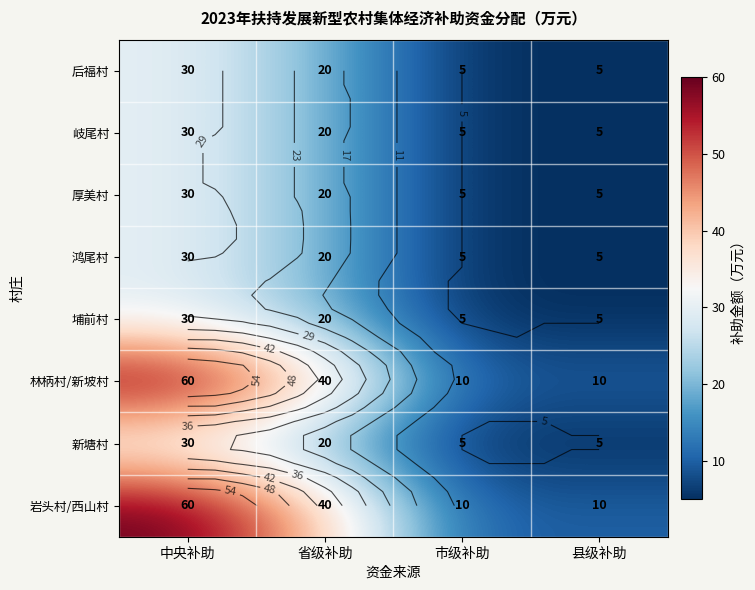

Is the value of 林柄村/新坡村 at 市级补助 greater than the value of 后福村 at 县级补助?

Yes